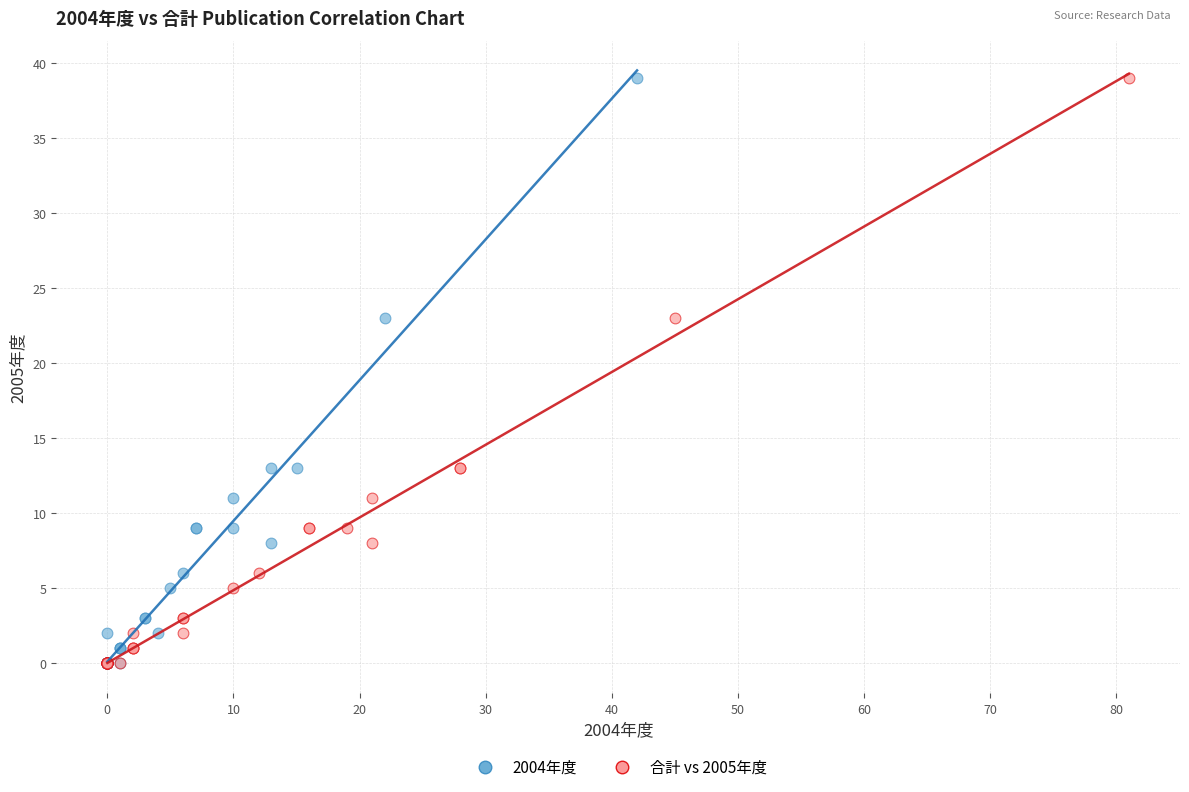

What are all the series names shown in the legend?

2004年度, 合計 vs 2005年度